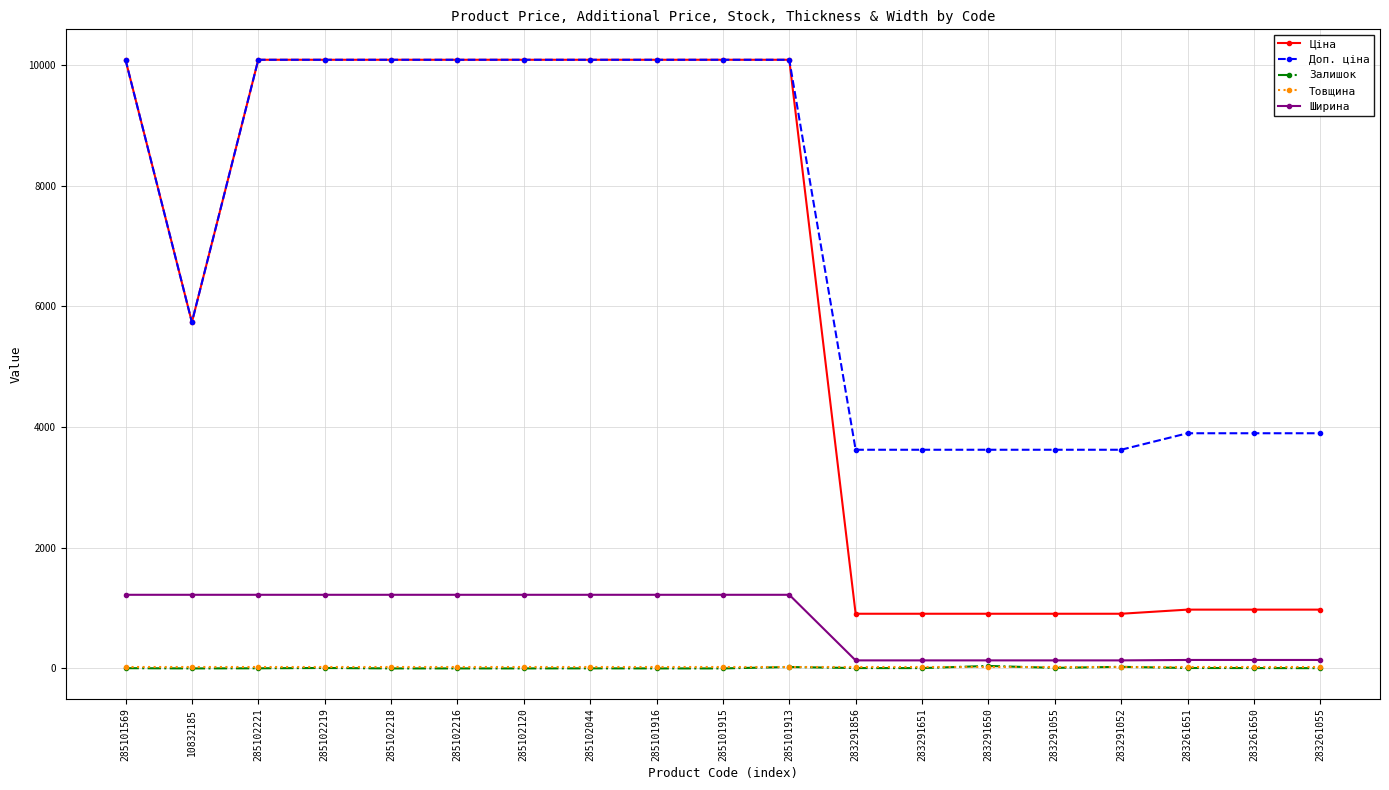

What is the difference between the highest and lowest values at 285101916?

10085.8